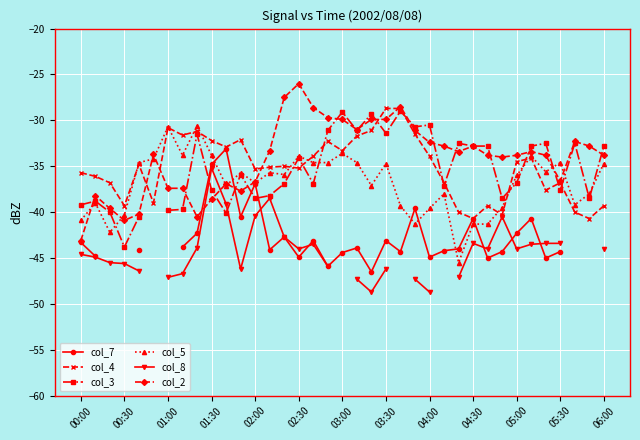

How many categories are shown in the chart?

37